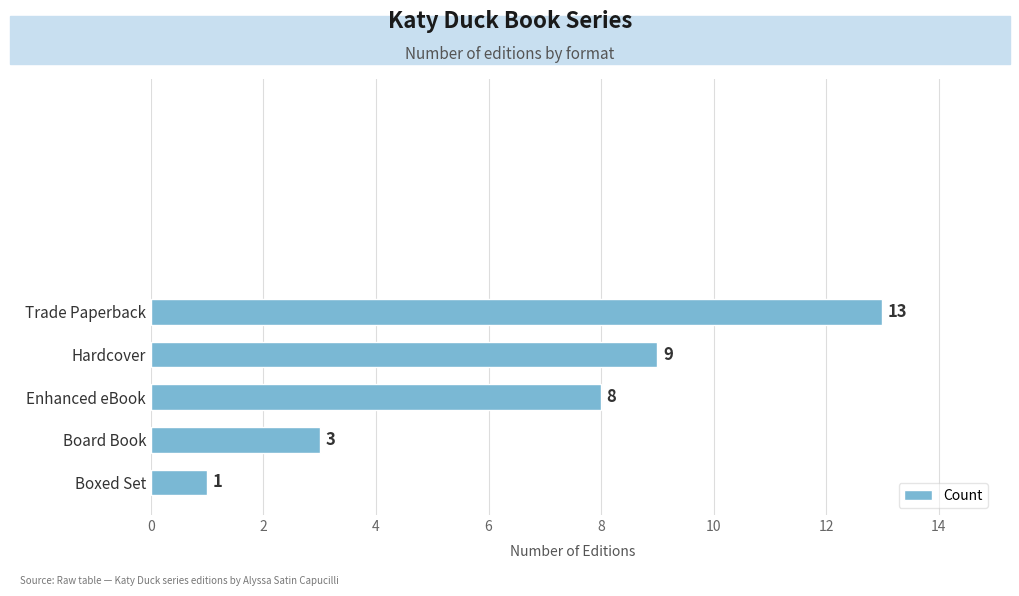

Rank the categories by value from highest to lowest.

Trade Paperback, Hardcover, Enhanced eBook, Board Book, Boxed Set